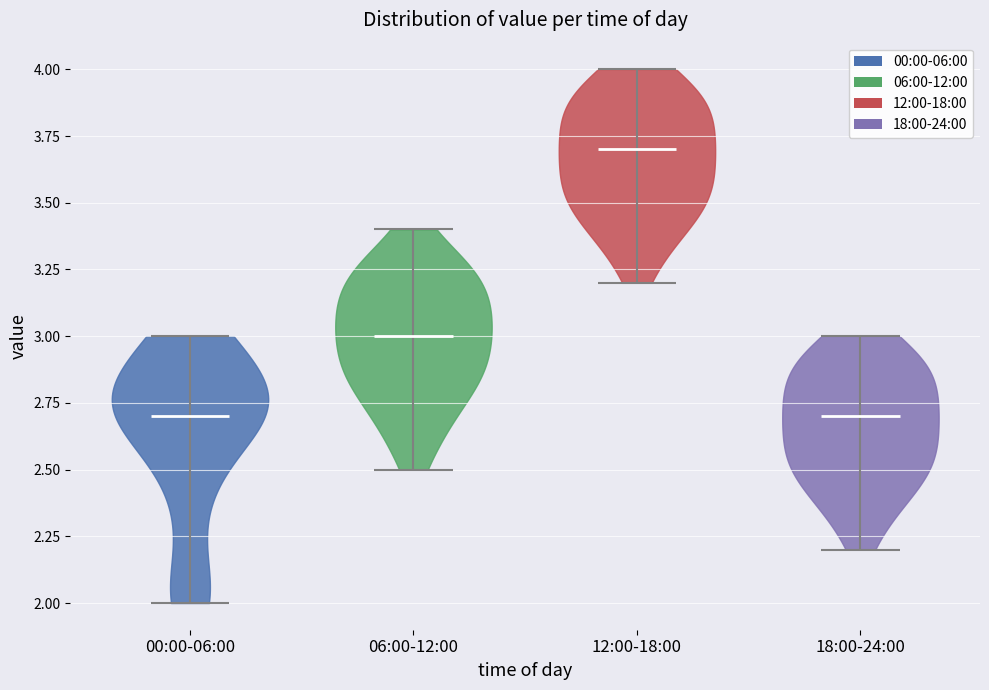

Reading left to right, read every violin against the y-axis: where its median line is, and the lowest and highest points it reaches. The values are not printed on the chart, so give them approximately, as read against the axis.

00:00-06:00: median line 2.7, lowest point 2.0, highest point 3.0
06:00-12:00: median line 3.0, lowest point 2.5, highest point 3.4
12:00-18:00: median line 3.7, lowest point 3.2, highest point 4.0
18:00-24:00: median line 2.7, lowest point 2.2, highest point 3.0